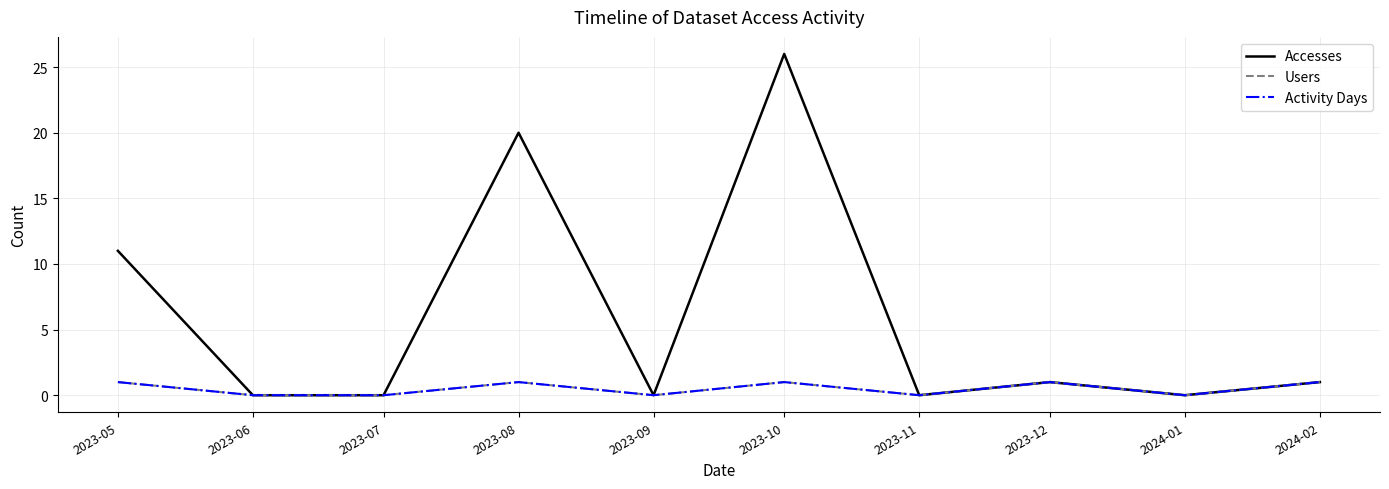

What is the label of the 8th point from the right?

2023-07